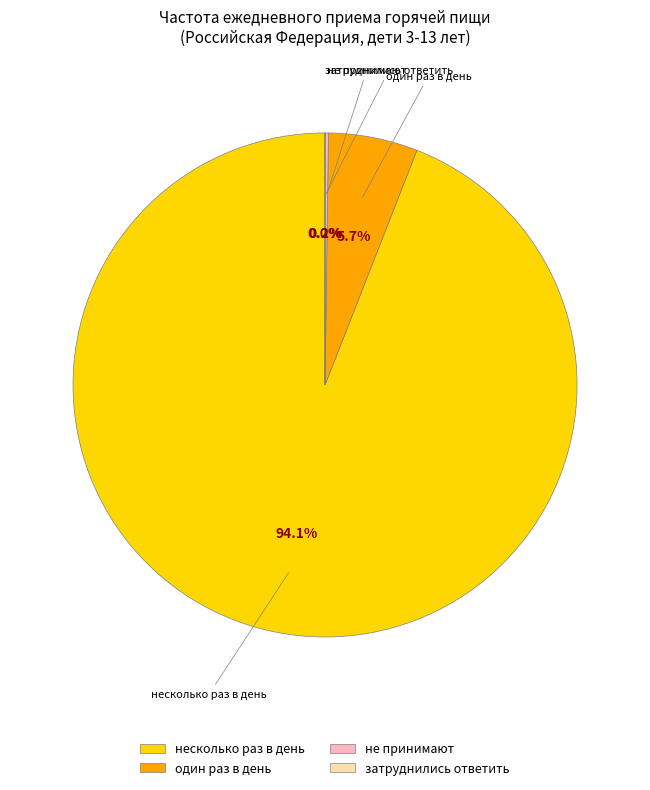

What is the largest slice in the pie chart?

несколько раз в день